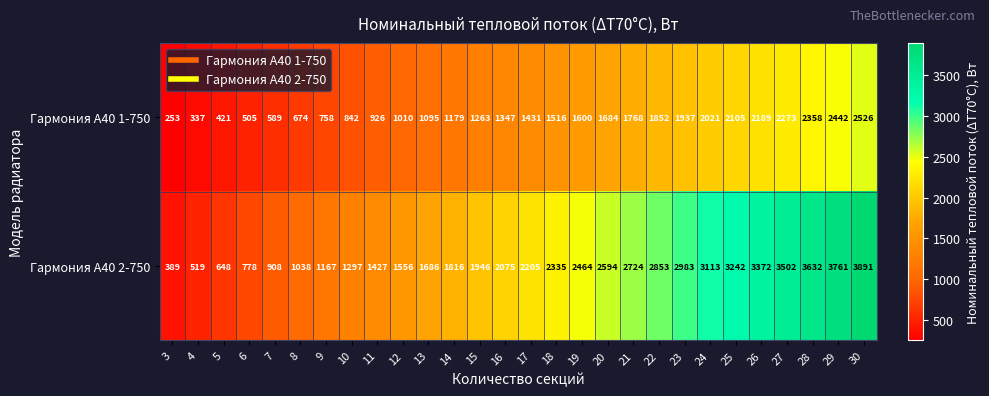

The Гармония А40 2-750 series shows 3502 at 27. True or false?

True